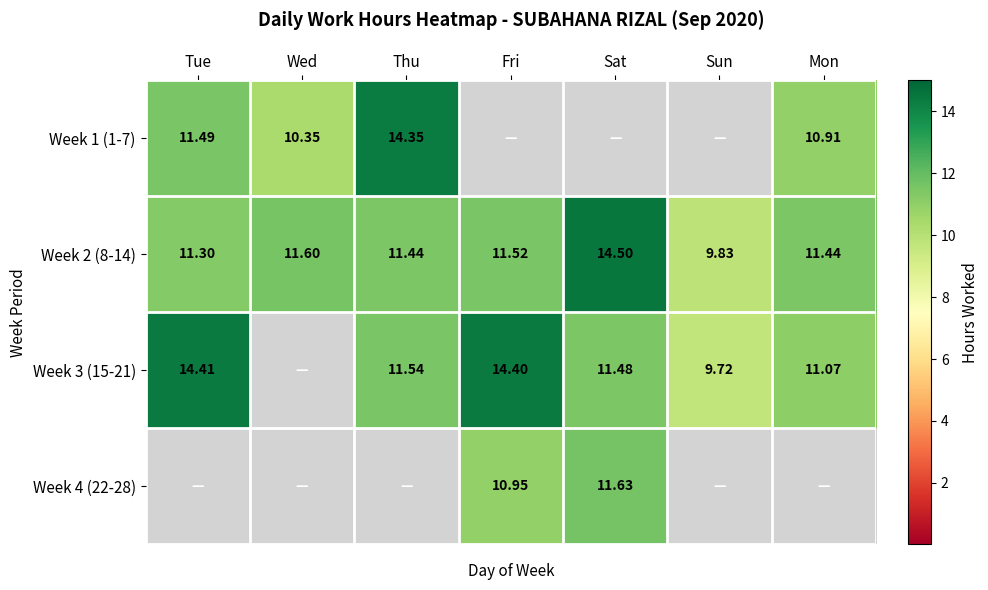

Where is Week 2 (8-14) nearest to the value 12?

Wed